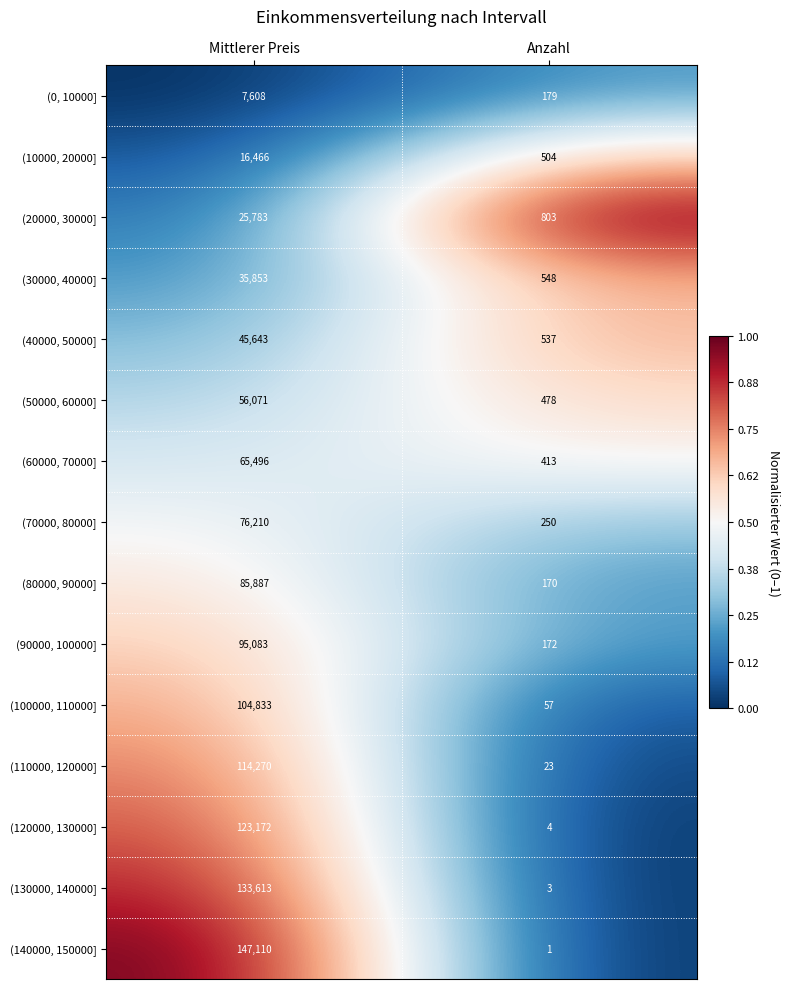

At which label is (60000, 70000] closest to 32954?

Anzahl